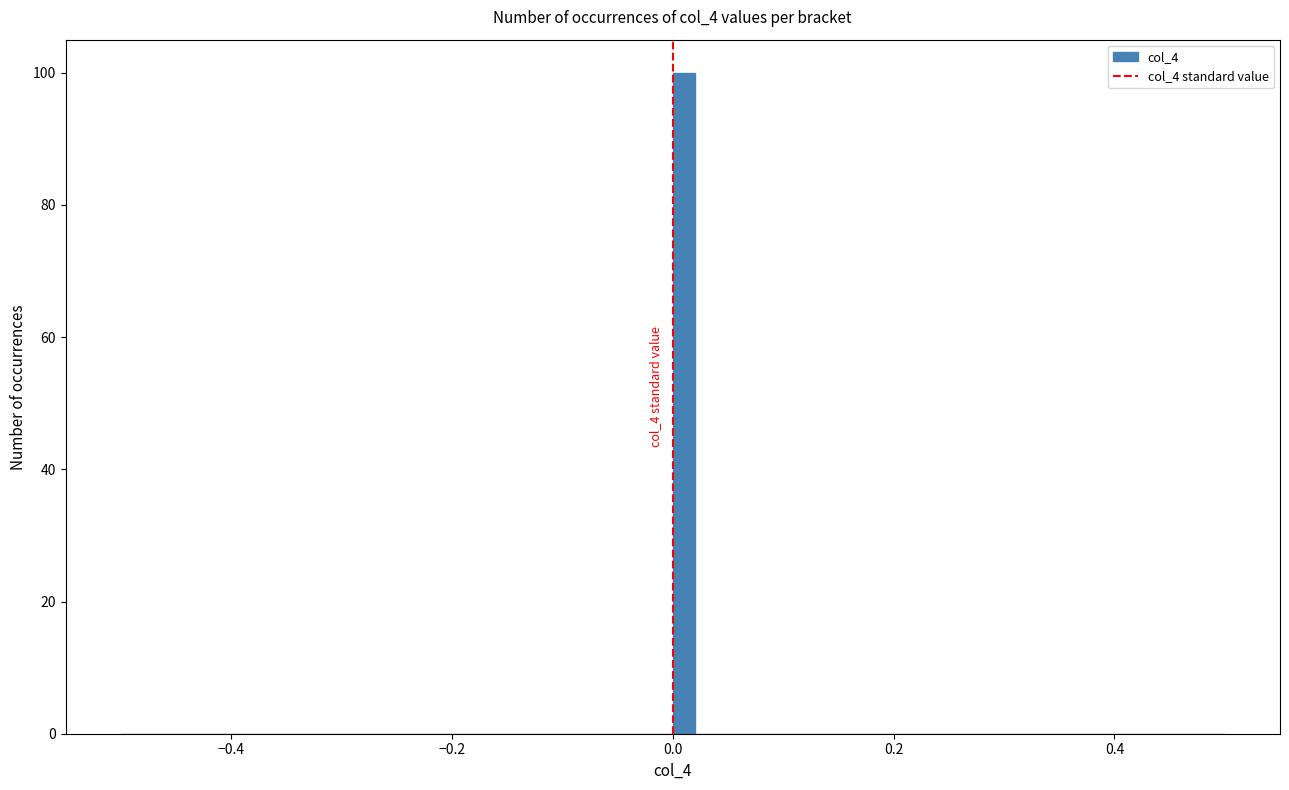

Around what value on the x-axis is the tallest bar? Give the approximate position of its centre, as read against the axis.

0.02